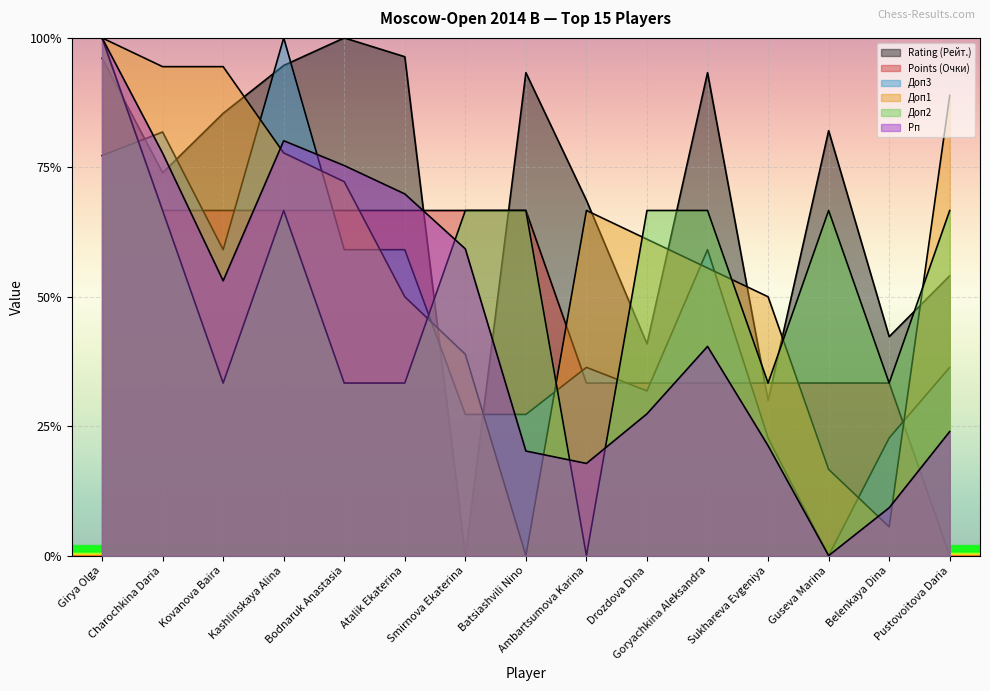

List the series in order of their peak value, lowest first.

Rating (Рейт.), Points (Очки), Доп3, Доп1, Доп2, Рп